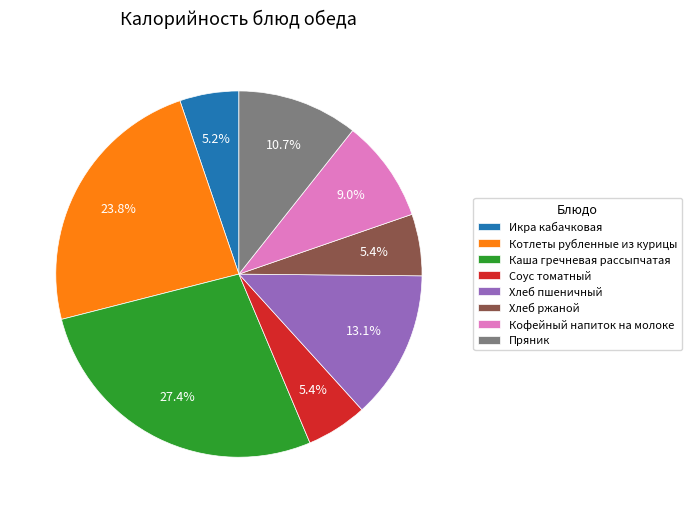

Does Хлеб пшеничный represent more than half of the total?

No